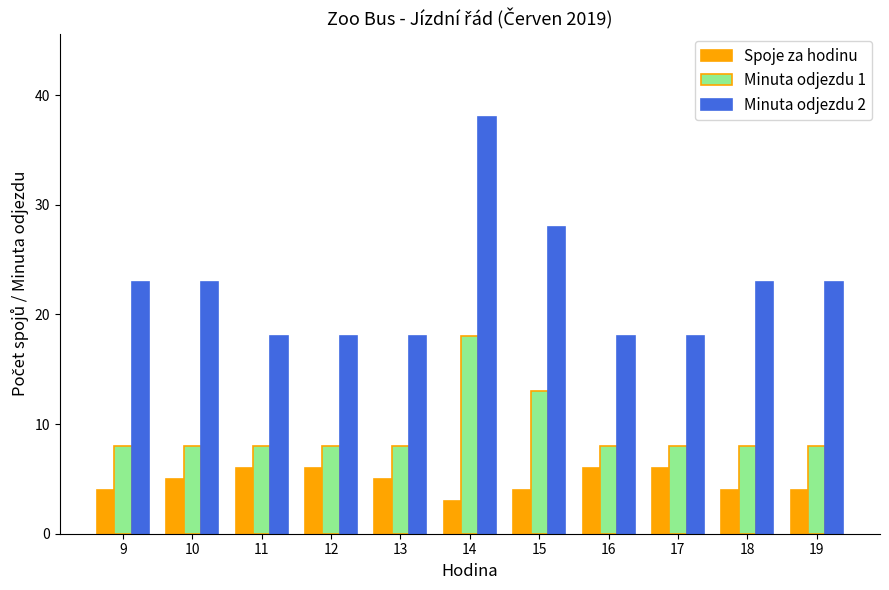

Is it true that Minuta odjezdu 1 equals 8 at 12?

True